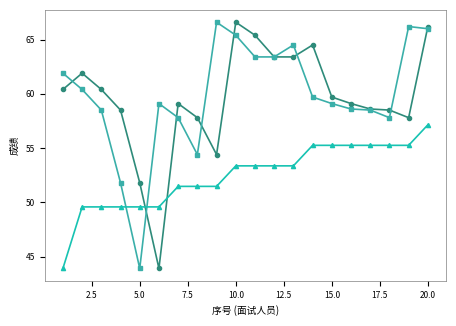

What is the maximum value shown in the chart?

66.6